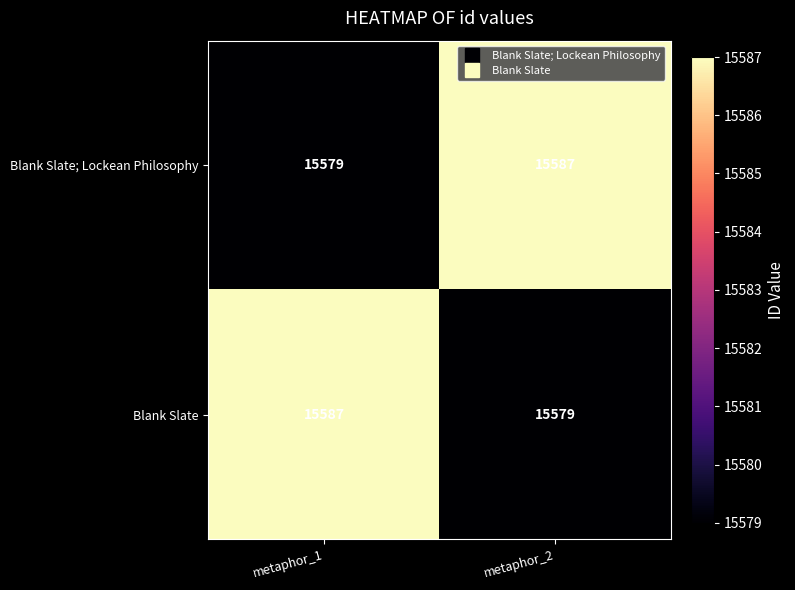

Is it true that Blank Slate; Lockean Philosophy equals 3617 at metaphor_1?

False